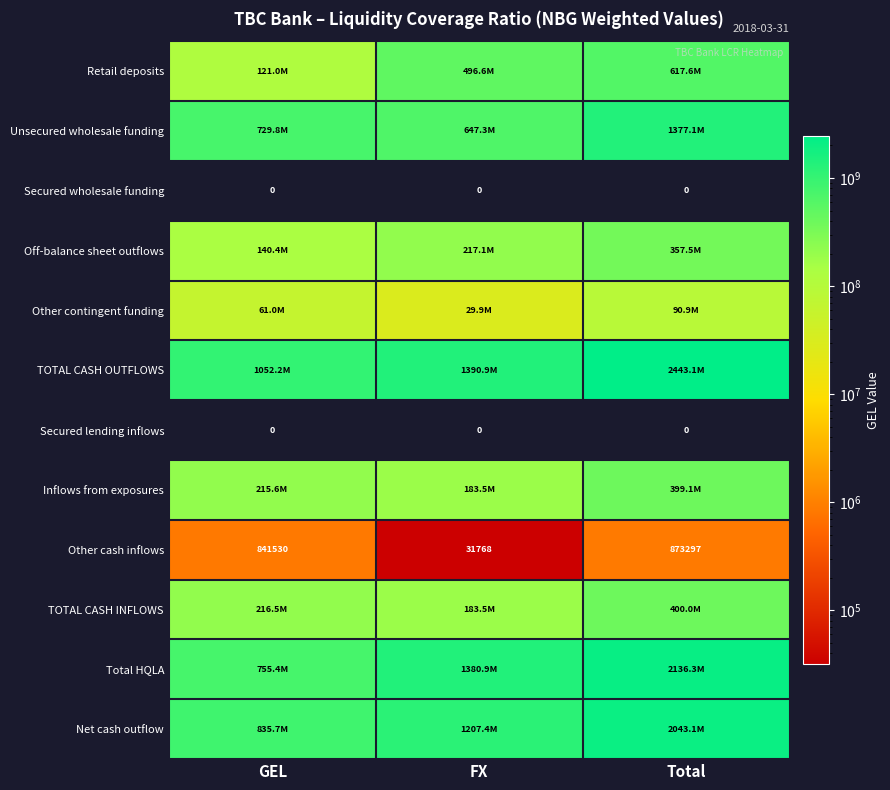

At which label does Total HQLA first exceed 1380918651?

FX